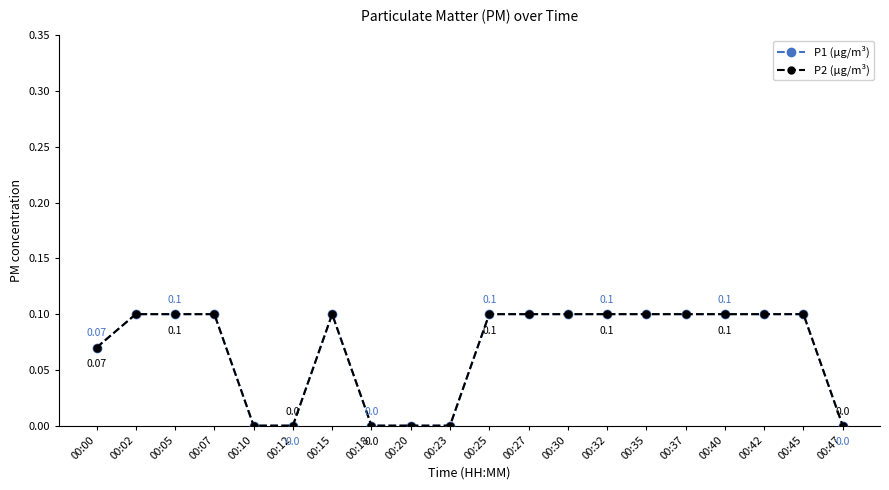

Does the chart have visible grid lines?

No